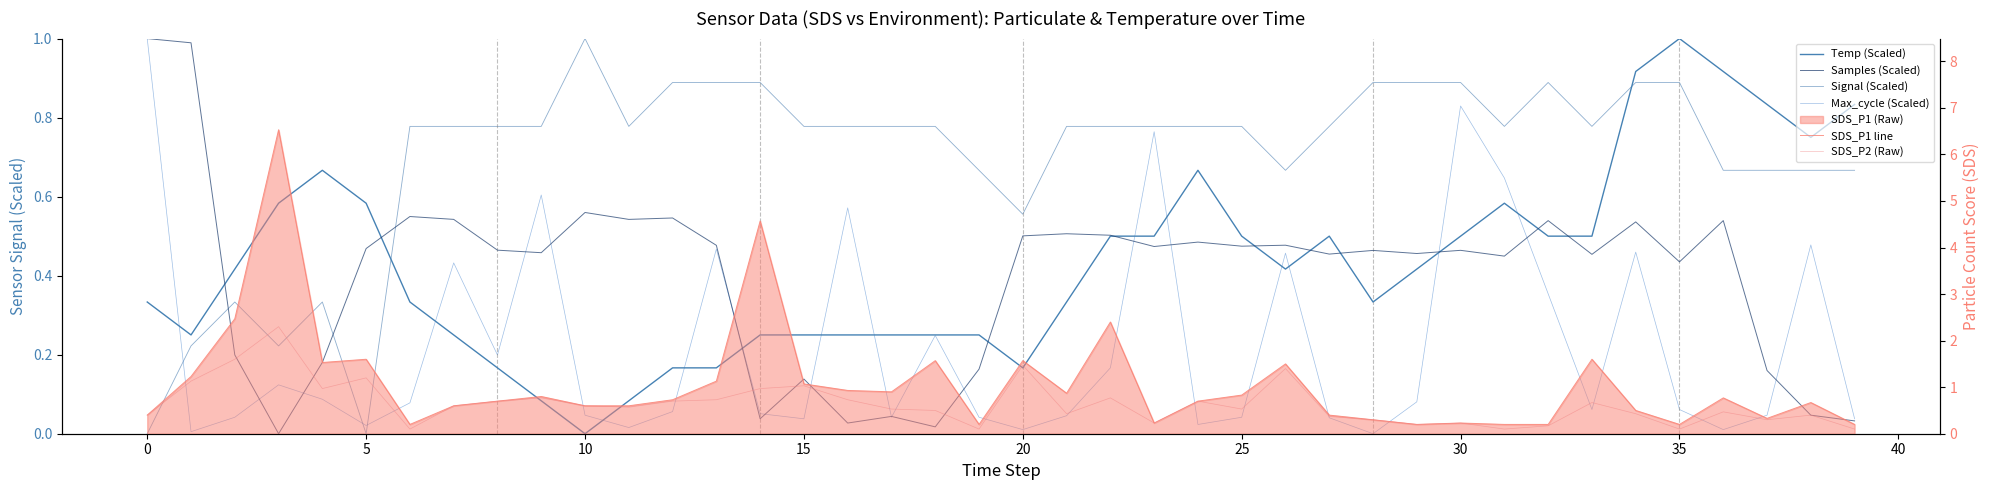

How many lines are shown in the chart?

6